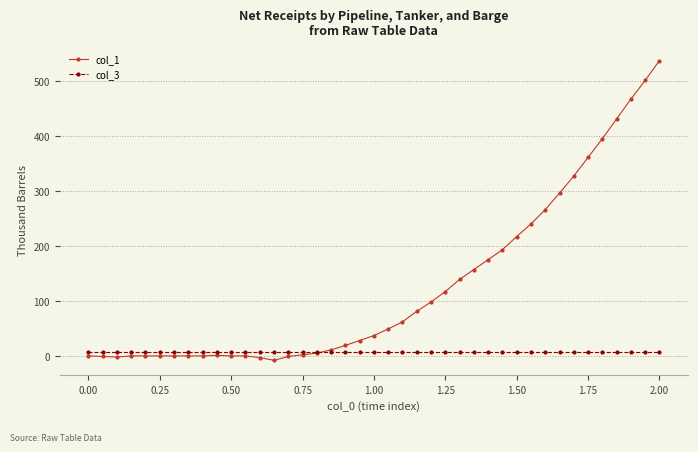

Which series has the largest total across all categories?

col_1